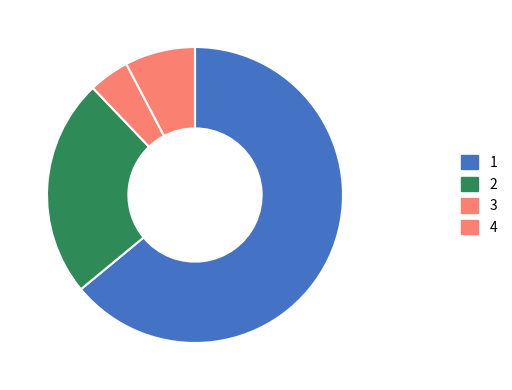

Count the number of slices in the pie.

4